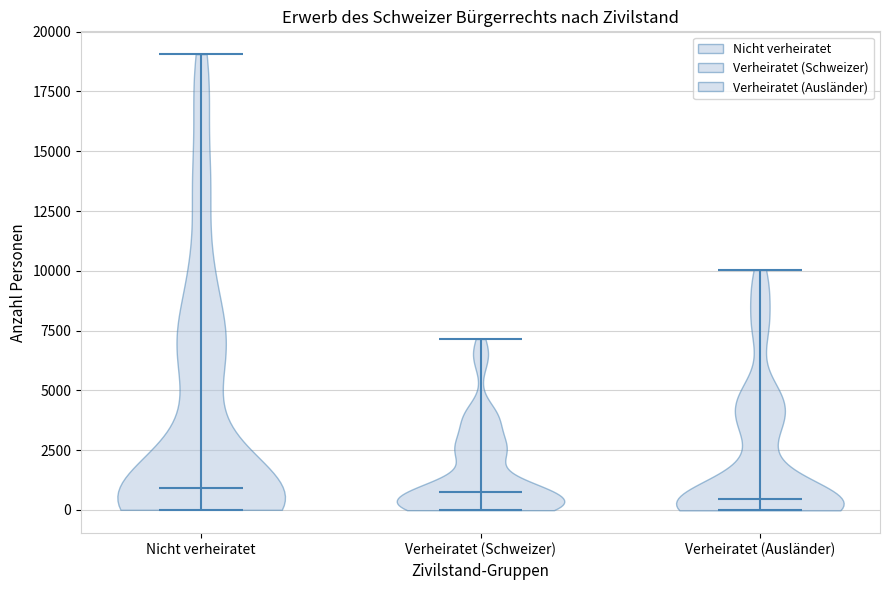

Reading left to right, read every violin against the y-axis: where its median line is, and the lowest and highest points it reaches. The values are not printed on the chart, so give them approximately, as read against the axis.

Nicht verheiratet: median line 1000, lowest point 0, highest point 19000
Verheiratet (Schweizer): median line 1000, lowest point 0, highest point 7000
Verheiratet (Ausländer): median line 500, lowest point 0, highest point 10000